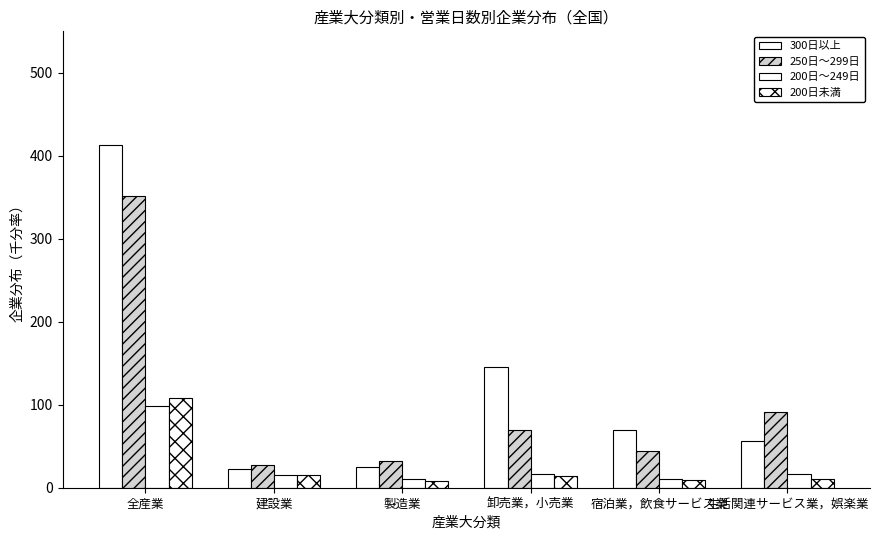

Does the chart contain stacked bars?

No